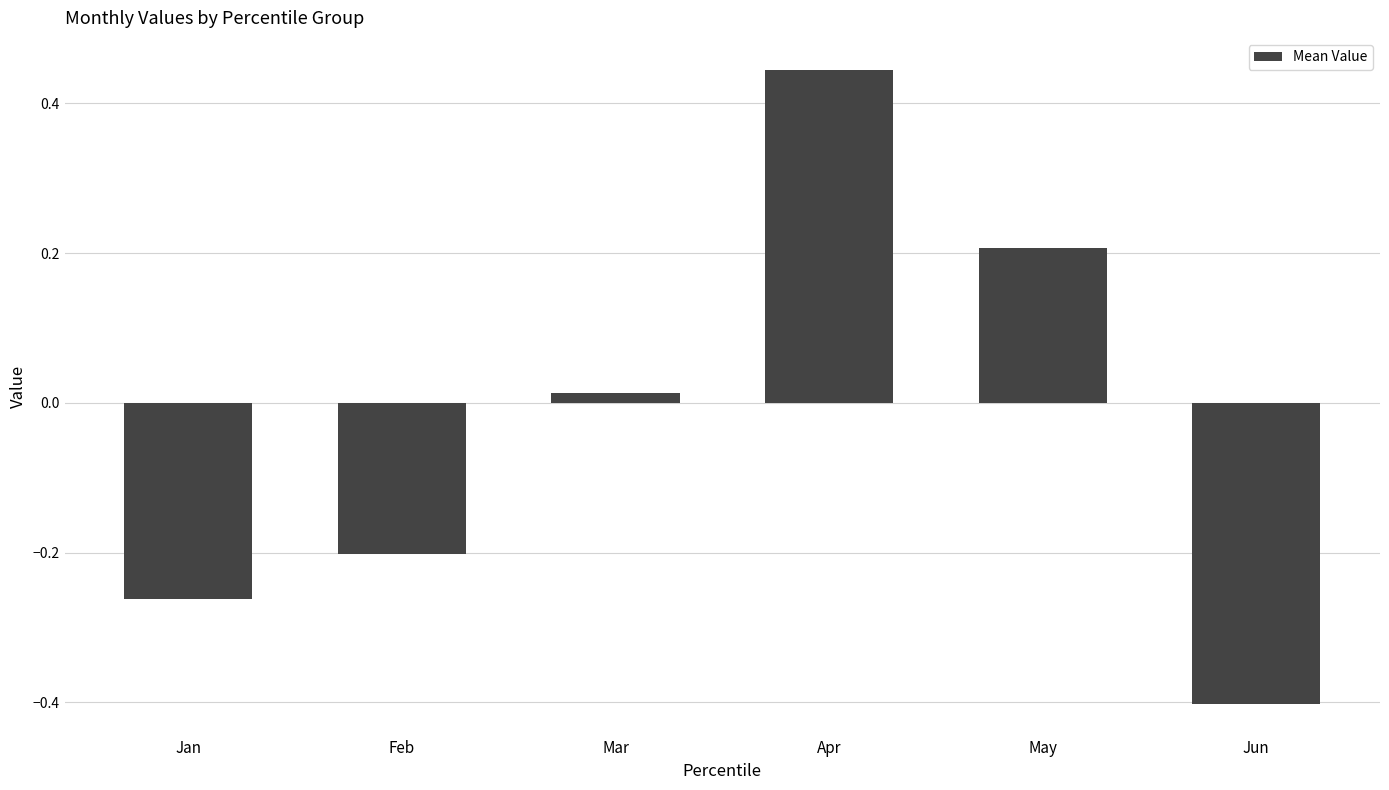

Rank the categories by value from lowest to highest.

Jun, Jan, Feb, Mar, May, Apr